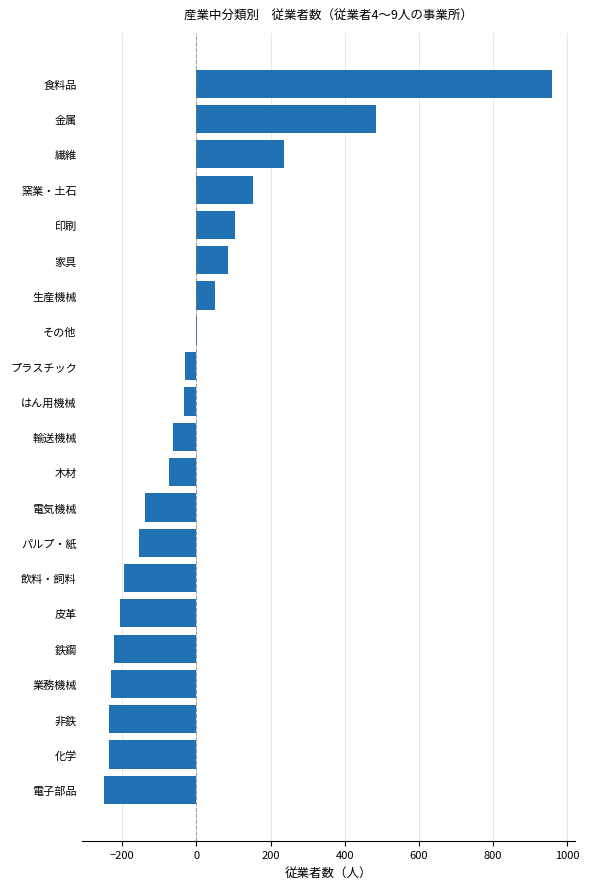

What is the maximum value shown in the chart?

959.9